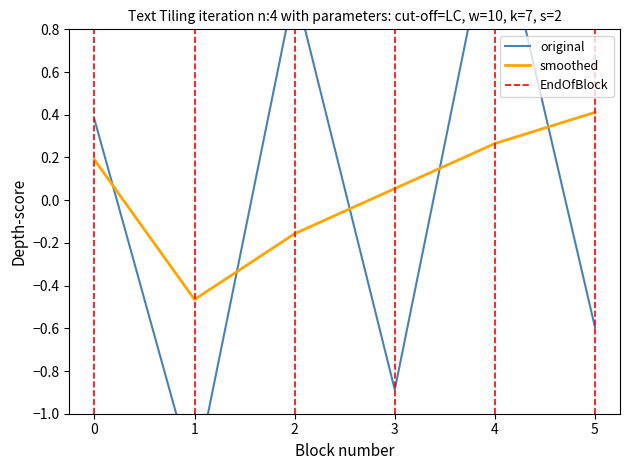

True or false: smoothed has a value of -0.7 at 1.

False